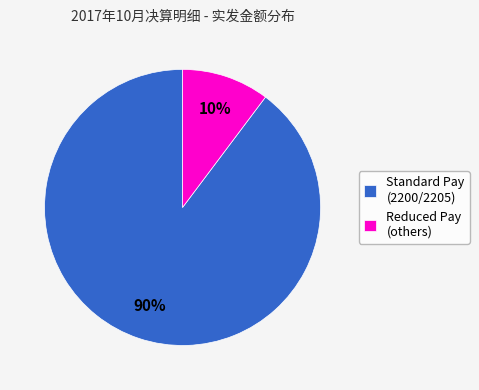

Between Standard Pay (2200/2205) and Reduced Pay (others), which is larger?

Standard Pay (2200/2205)